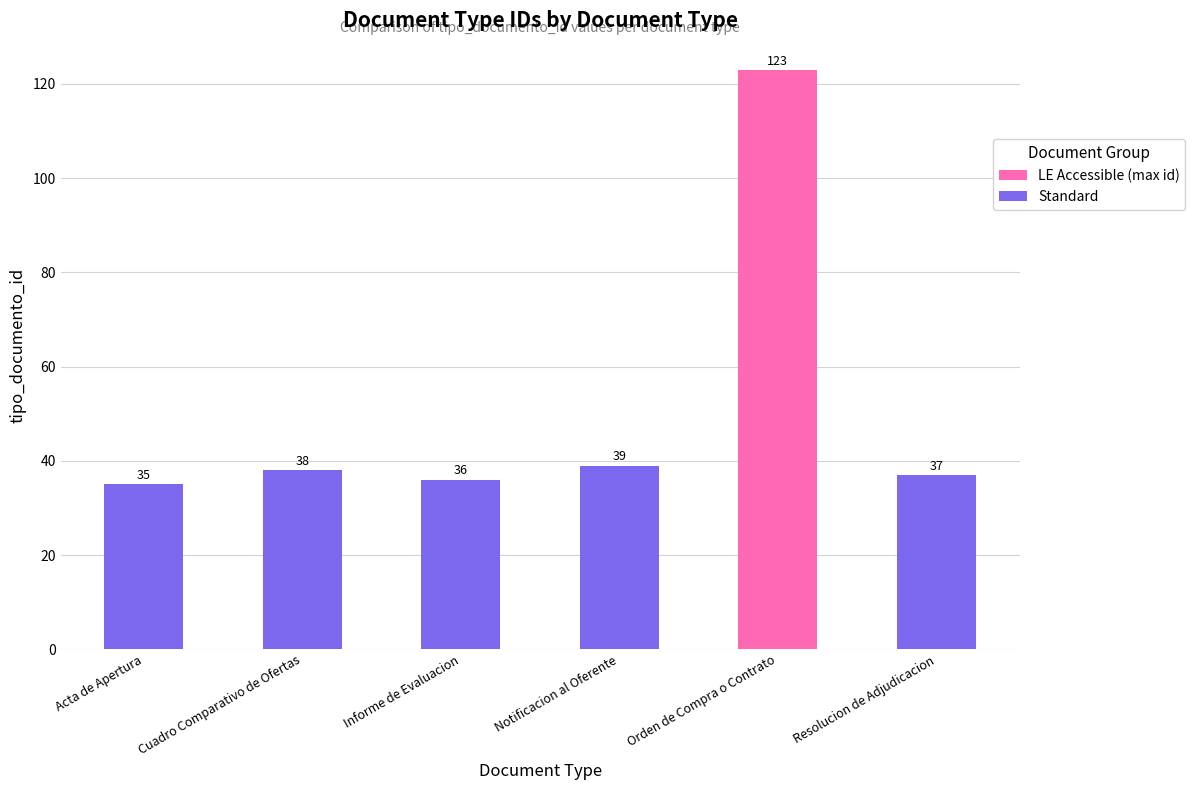

The value at Resolucion de Adjudicacion is 37. True or false?

True